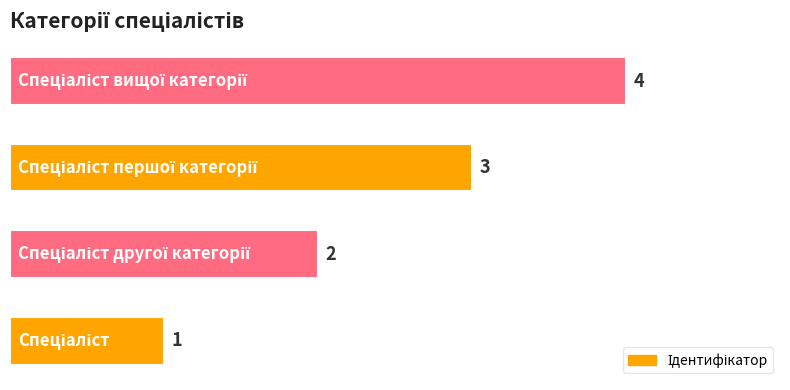

What is the greatest value displayed?

4